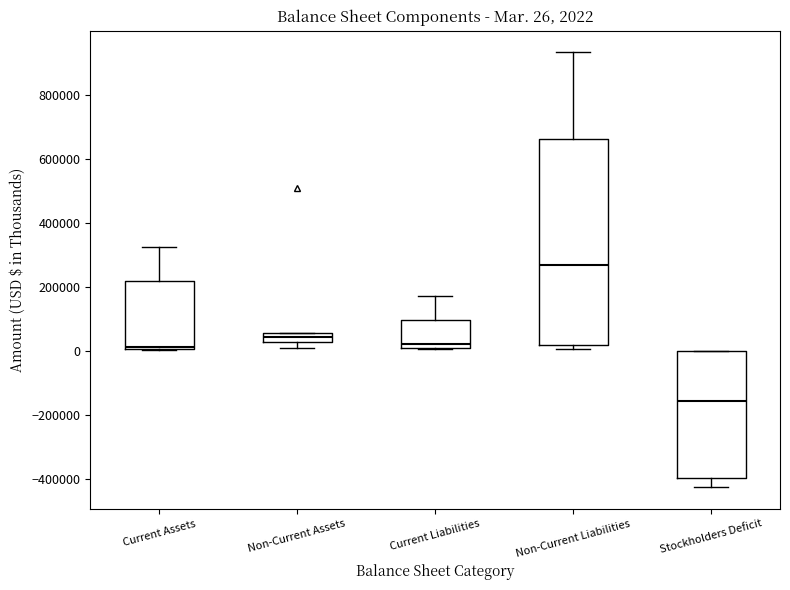

Which box is the tallest, from its lower edge to its upper edge?

Non-Current Liabilities